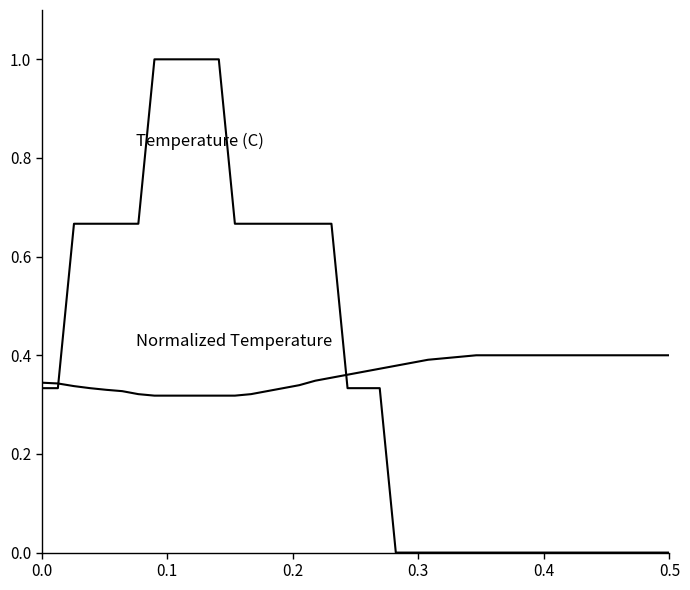

Is this an area chart (filled region under the line)?

No